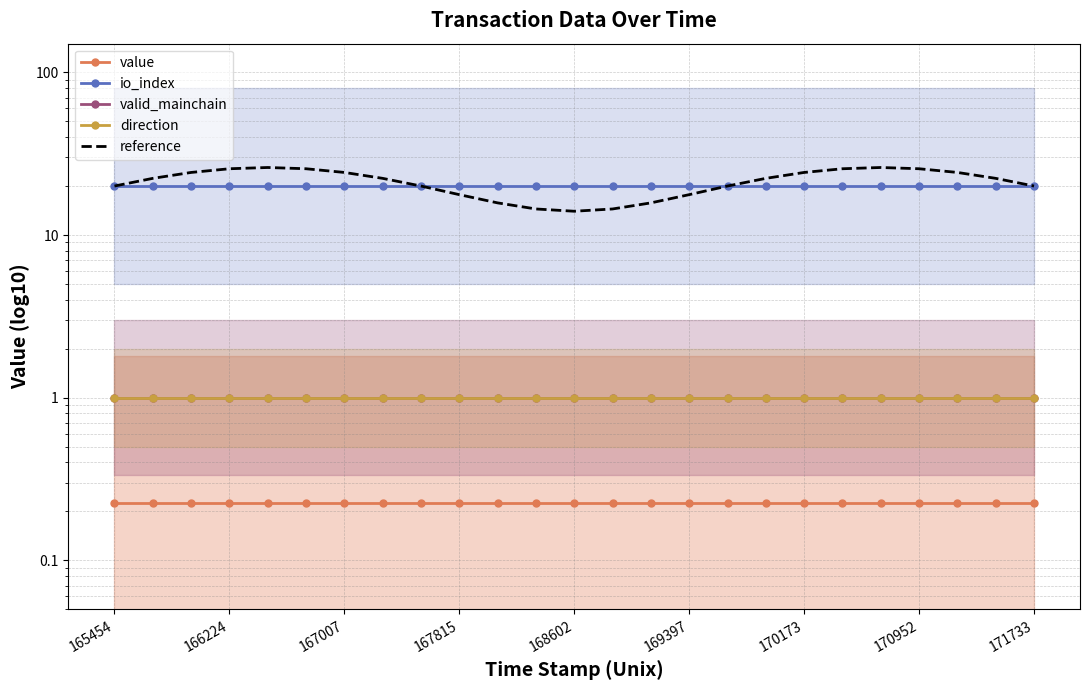

At which label does direction reach its peak?

165454